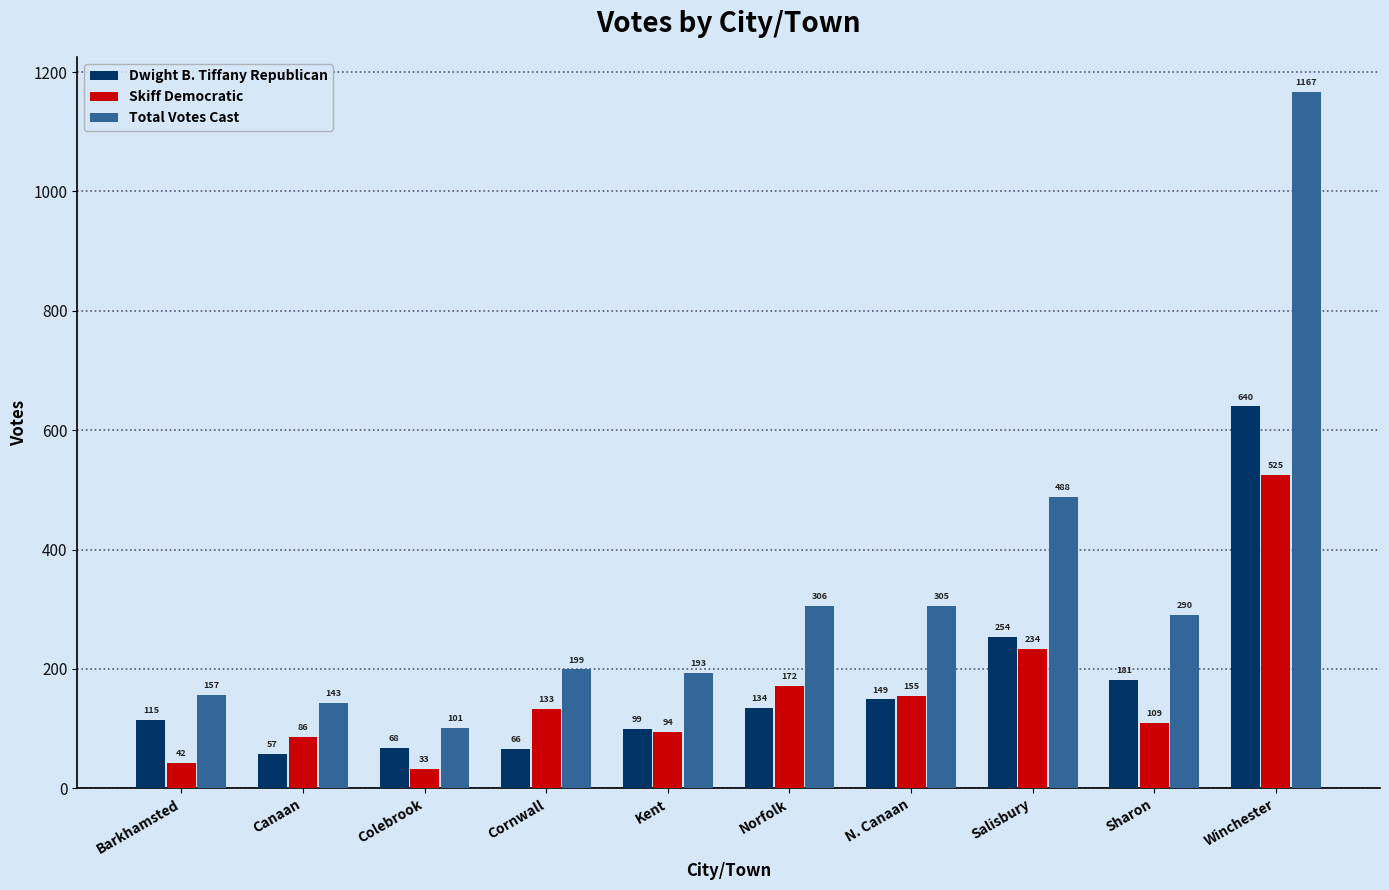

Which series changed the most between Canaan and Salisbury?

Total Votes Cast